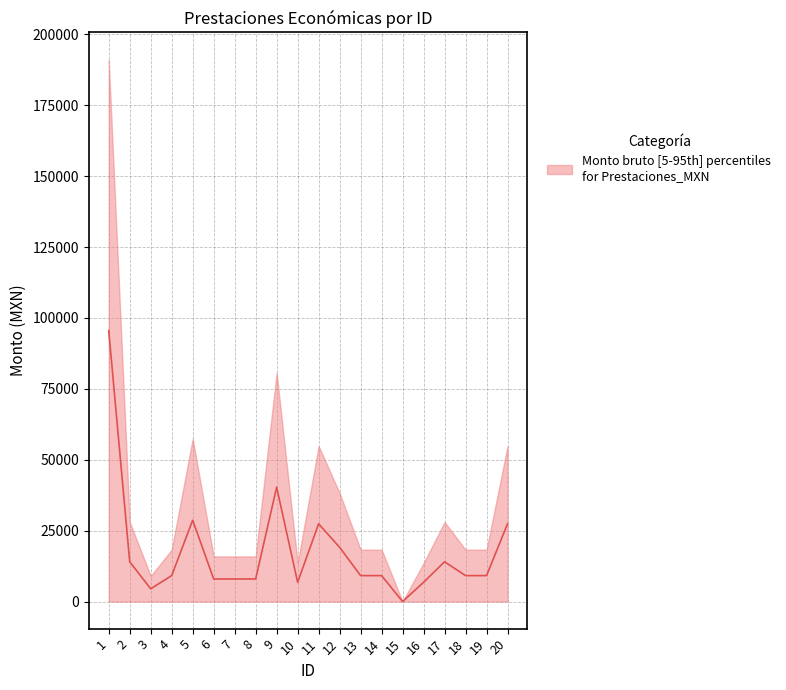

Rank the categories by value from highest to lowest.

1, 9, 5, 11, 20, 12, 2, 17, 4, 13, 14, 18, 19, 6, 7, 8, 10, 16, 3, 15